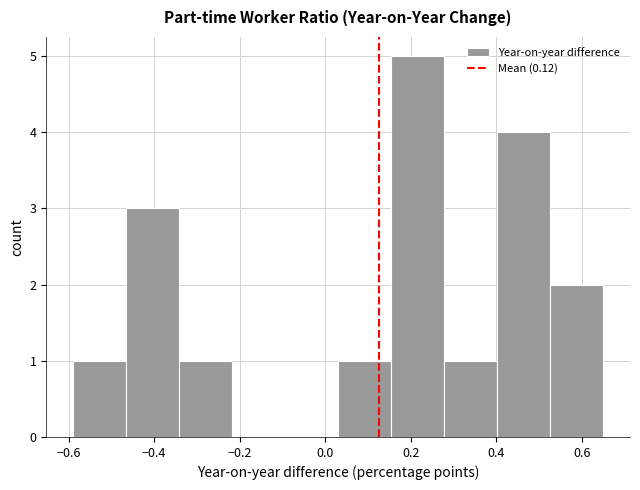

Which range on the x-axis has the tallest bar?

0.154 to 0.278